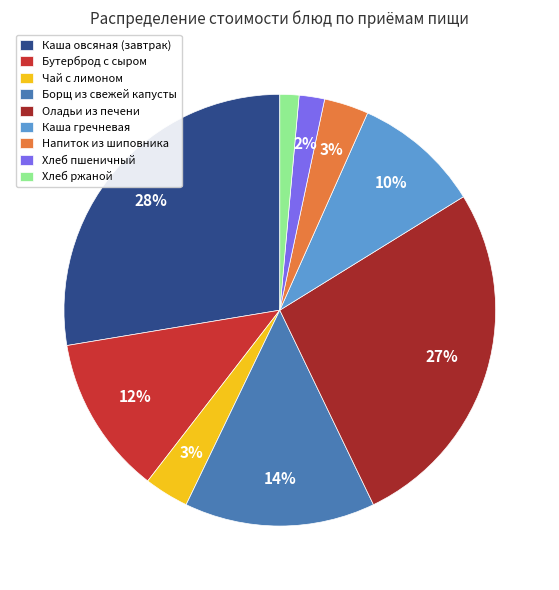

Does Чай с лимоном account for over 50% of the chart?

No